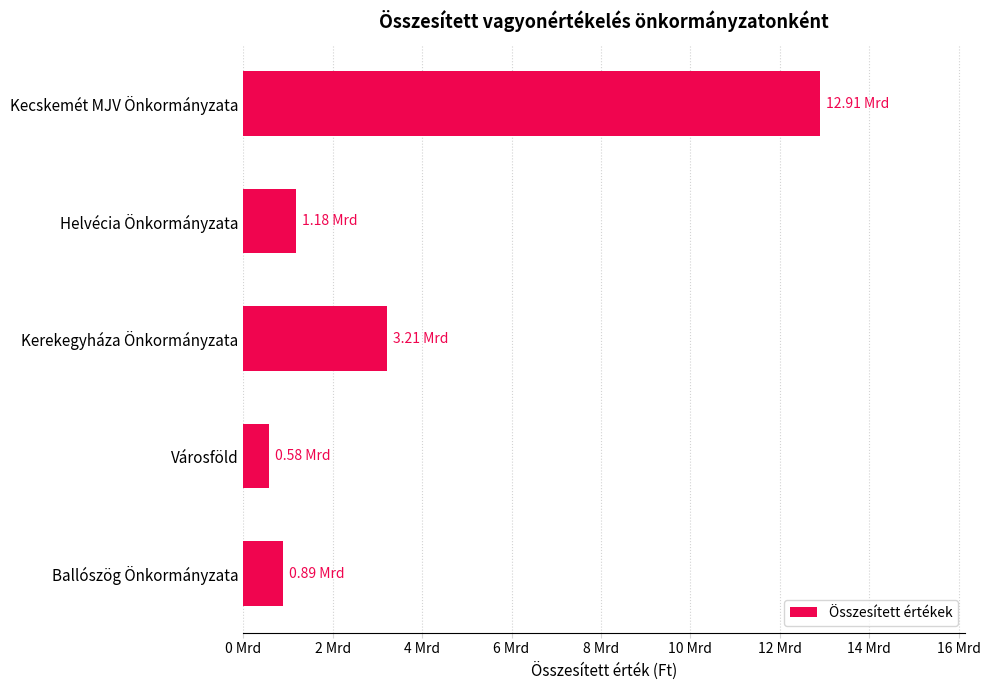

Does the chart contain any negative values?

No